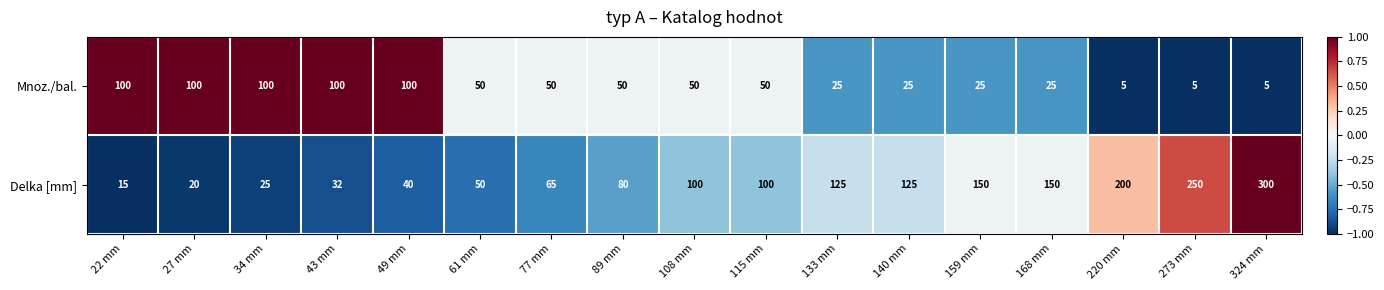

What is the spread (max minus min) of values at 49 mm?

60